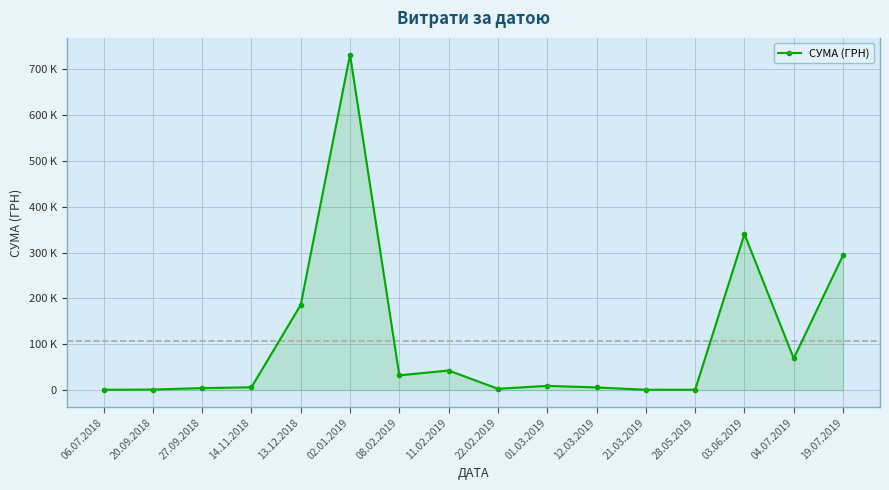

Rank the categories by value from lowest to highest.

06.07.2018, 28.05.2019, 21.03.2019, 20.09.2018, 22.02.2019, 27.09.2018, 12.03.2019, 14.11.2018, 01.03.2019, 08.02.2019, 11.02.2019, 04.07.2019, 13.12.2018, 19.07.2019, 03.06.2019, 02.01.2019